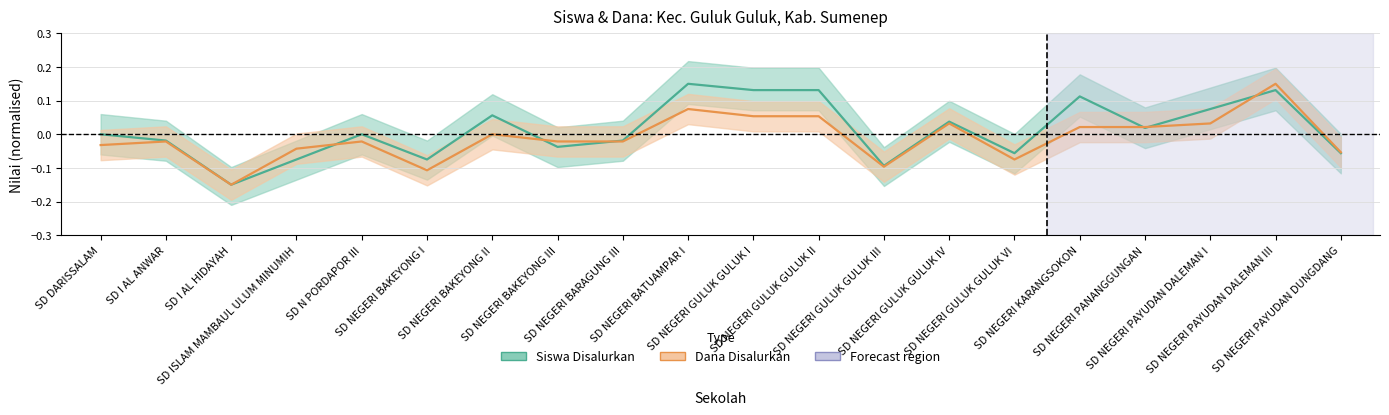

Does the chart display data point markers on the line(s)?

No